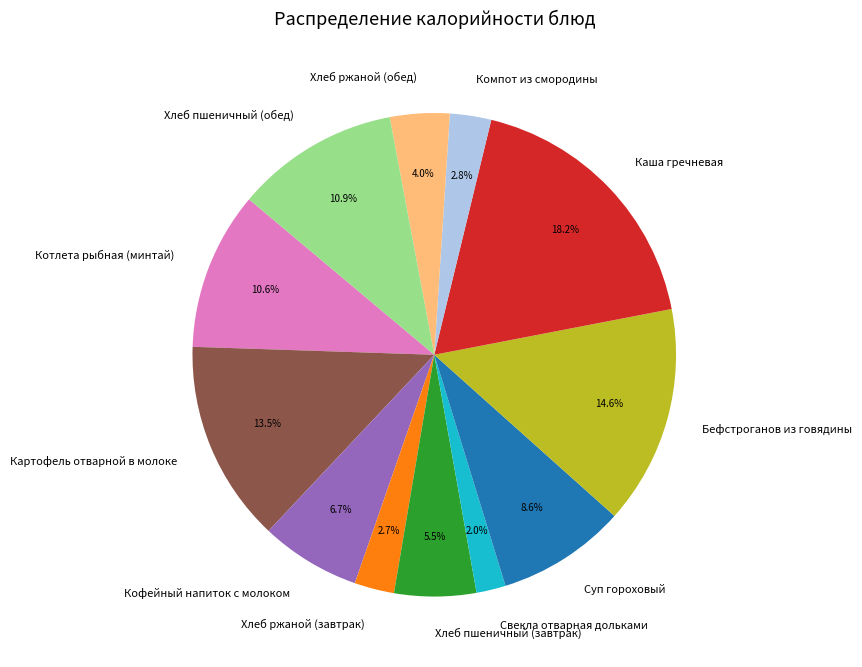

Combined, do Компот из смородины and Котлета рыбная (минтай) account for over 50%?

No